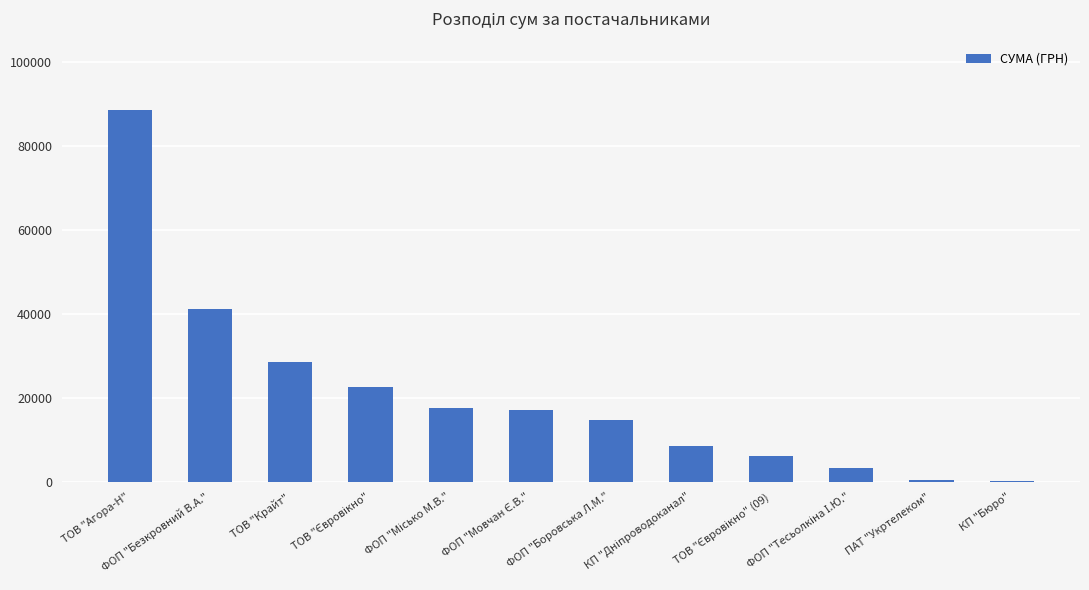

Reading left to right, transcribe all the data shown in this chart.

ТОВ "Агора-Н"=88682.8	ФОП "Безкровний В.А."=41239.5	ТОВ "Крайт"=28458.8	ТОВ "Євровікно"=22483.2	ФОП "Місько М.В."=17579.0	ФОП "Мовчан Є.В."=17001.0	ФОП "Боровська Л.М."=14688.8	КП "Дніпроводоканал"=8461.0	ТОВ "Євровікно" (09)=6139.8	ФОП "Тесьолкіна І.Ю."=3387.1	ПАТ "Укртелеком"=440.0	КП "Бюро"=84.5